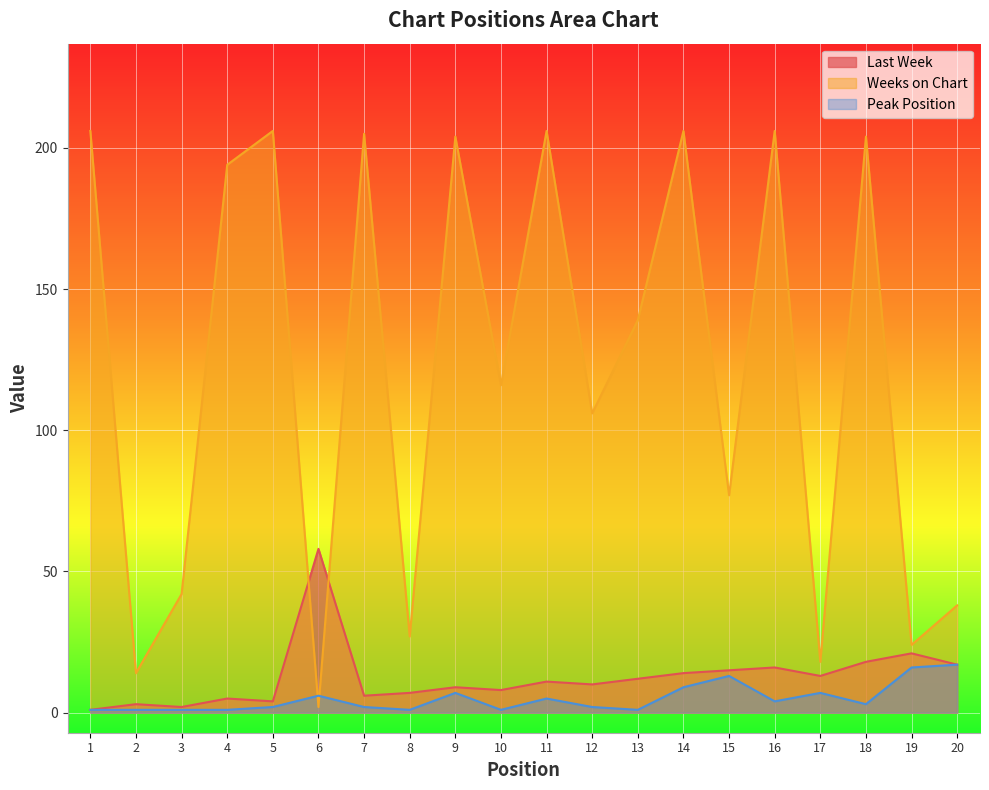

Which has a higher value, 7 or 16?

16